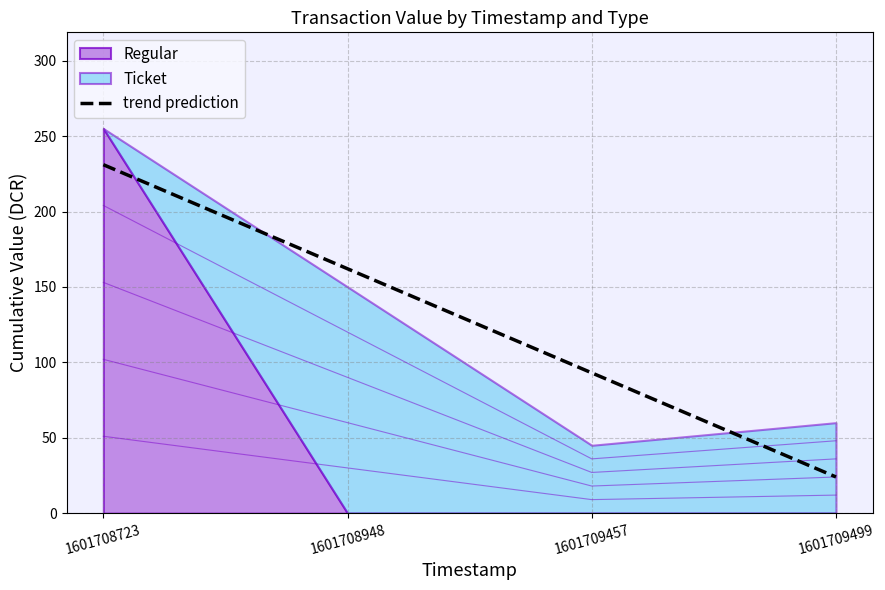

Does the chart have visible grid lines?

Yes